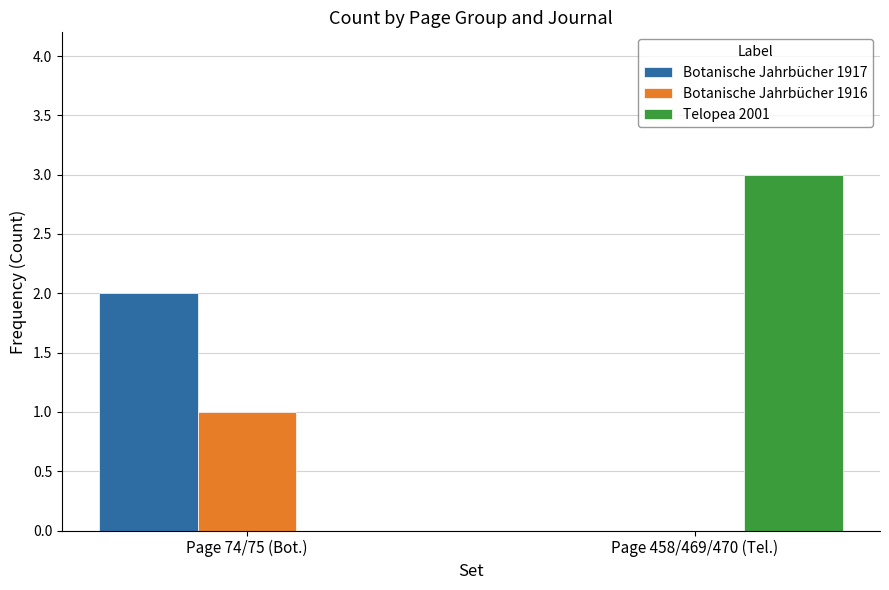

Which series changed the most between Page 74/75 (Bot.) and Page 458/469/470 (Tel.)?

Telopea 2001